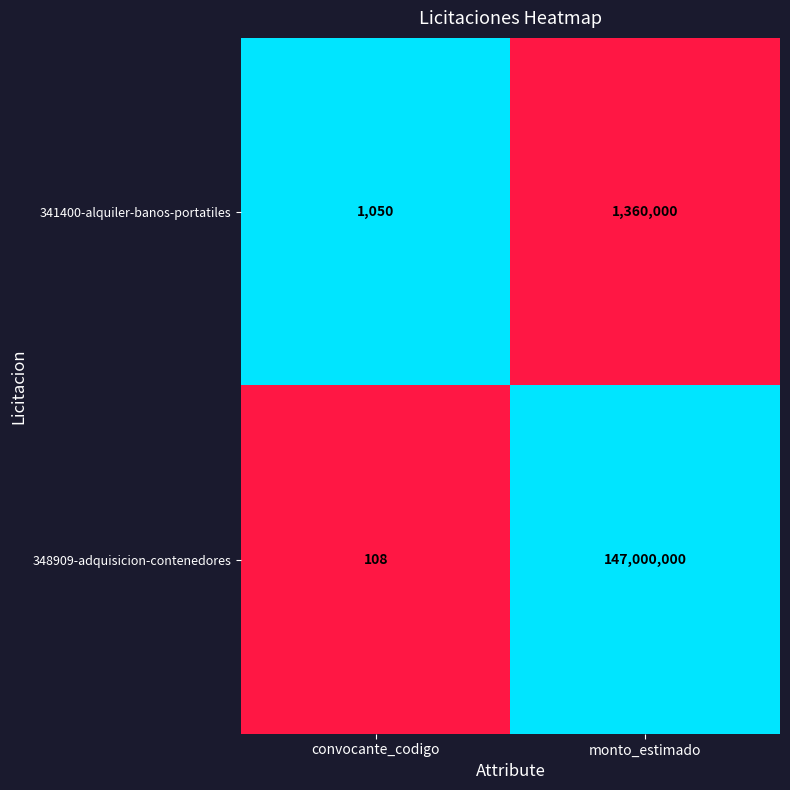

What is the total value across all series at convocante_codigo?

1158